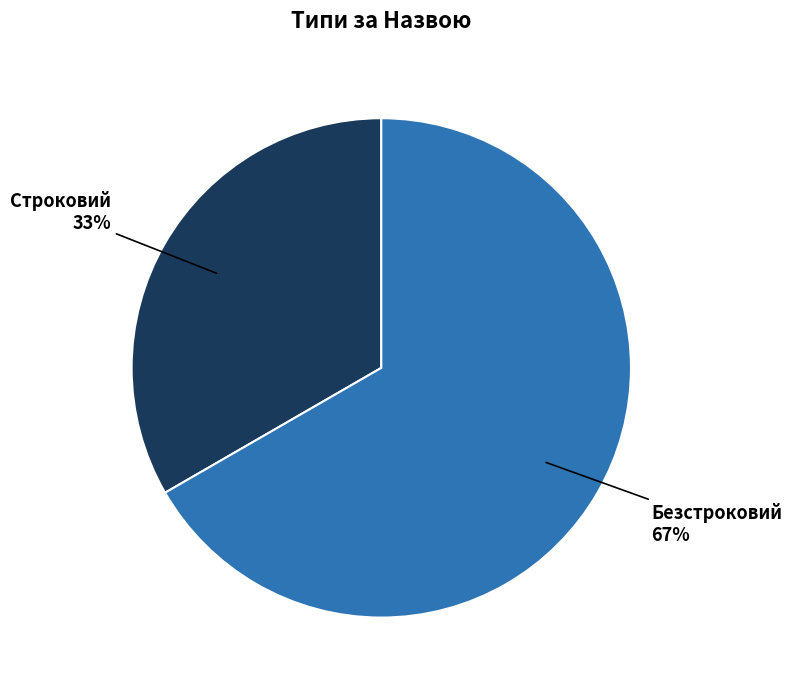

Approximately how many times larger is the value at Строковий compared to Безстроковий?

0.5